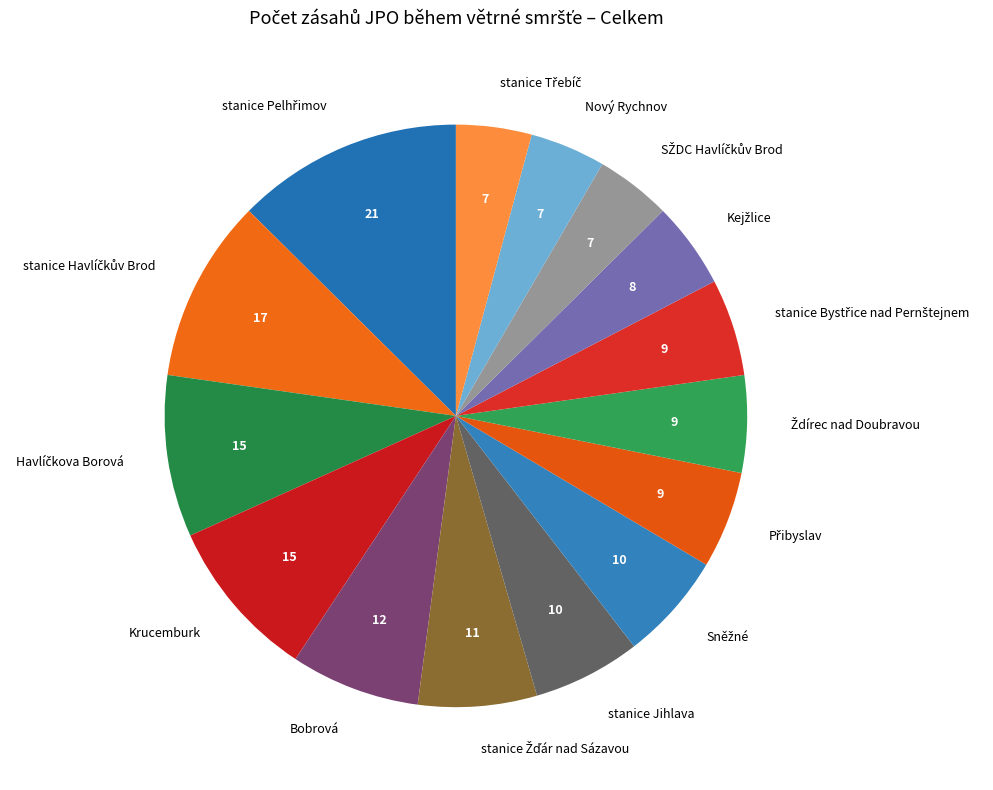

Is there a majority slice in this chart?

No